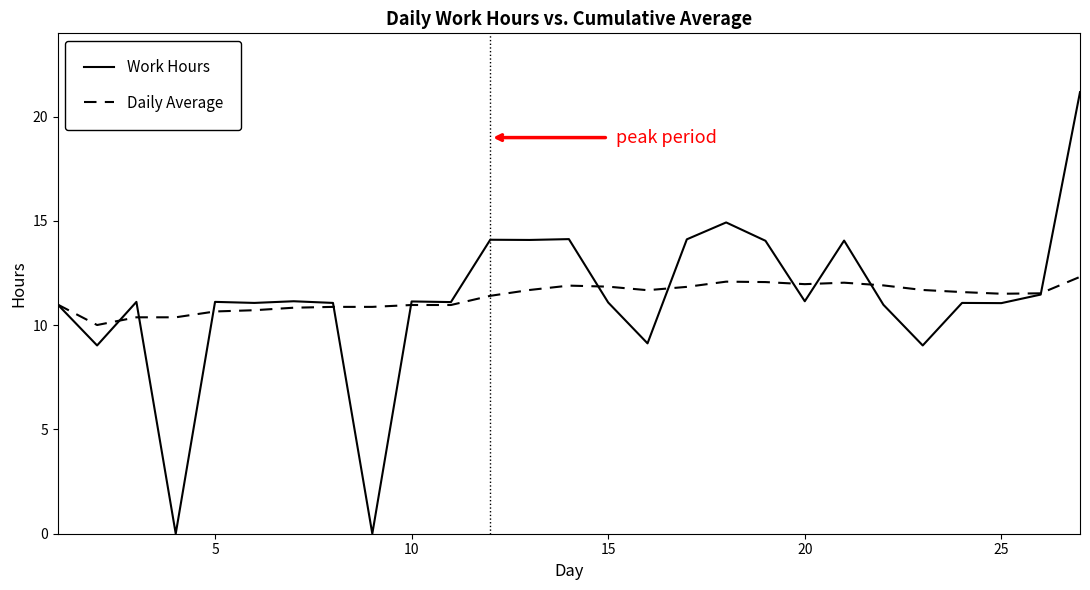

What is the difference between the second highest and minimum values in the Daily Average series?

2.1